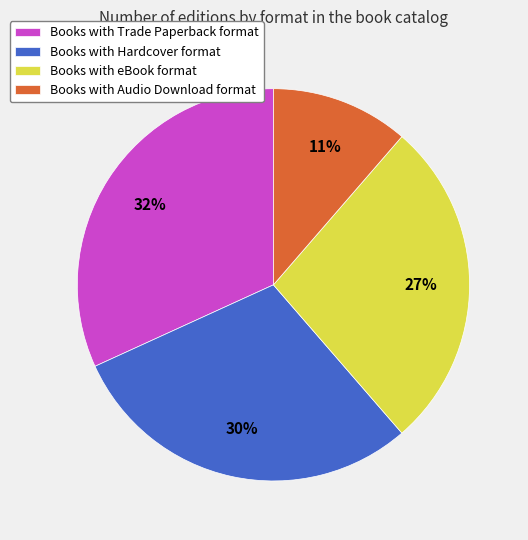

To the nearest percent, what is the combined percentage of Books with eBook format and Books with Hardcover format?

57%